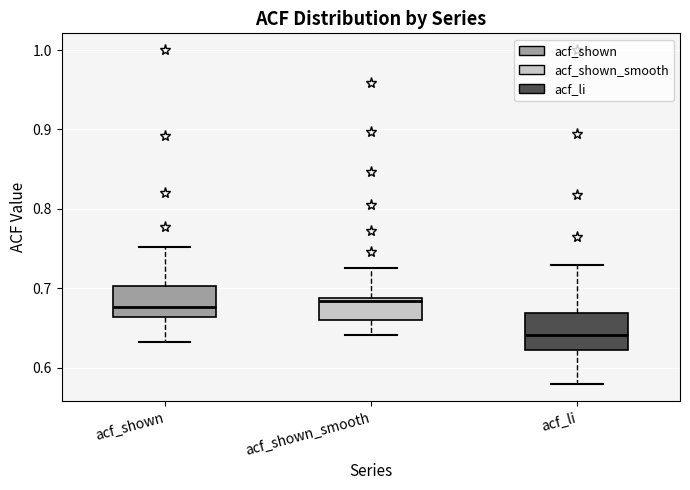

Reading left to right, transcribe this box plot: for each box, give where its median line is, the range the box spans, and where its two whiskers end, as read against the y-axis. The values are not printed on the chart, so give them approximately, as read against the axis.

acf_shown: median 0.68, box 0.66 to 0.70, whiskers 0.63 to 0.75
acf_shown_smooth: median 0.68, box 0.66 to 0.69, whiskers 0.64 to 0.73
acf_li: median 0.64, box 0.62 to 0.67, whiskers 0.58 to 0.73